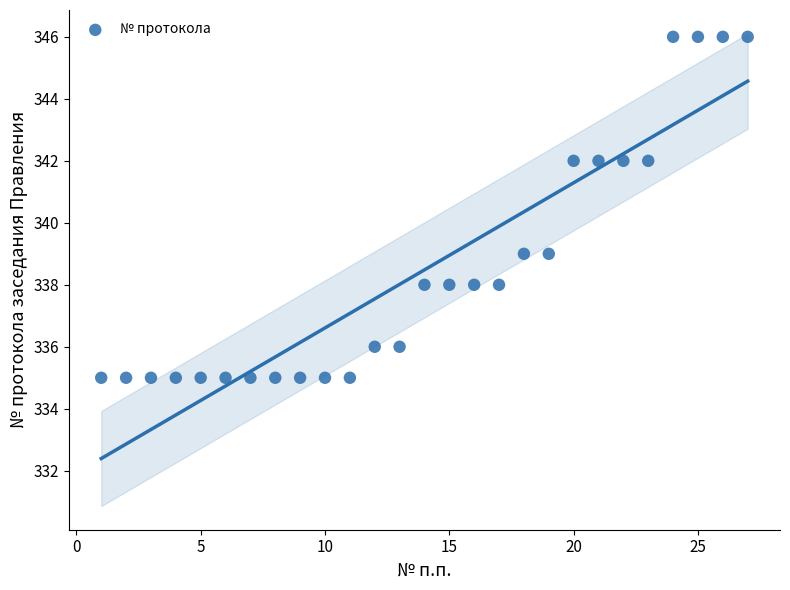

What is the range of Y values (max minus min)?

11